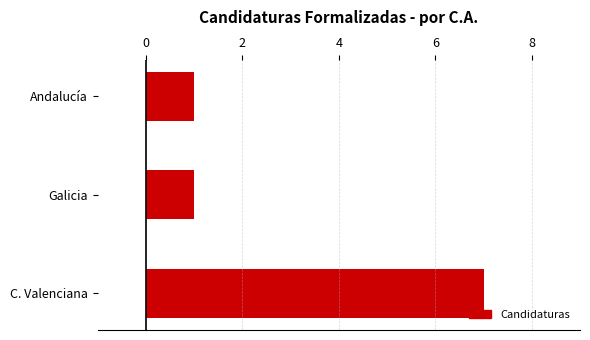

What is the change in value from C. Valenciana to Andalucía?

-6